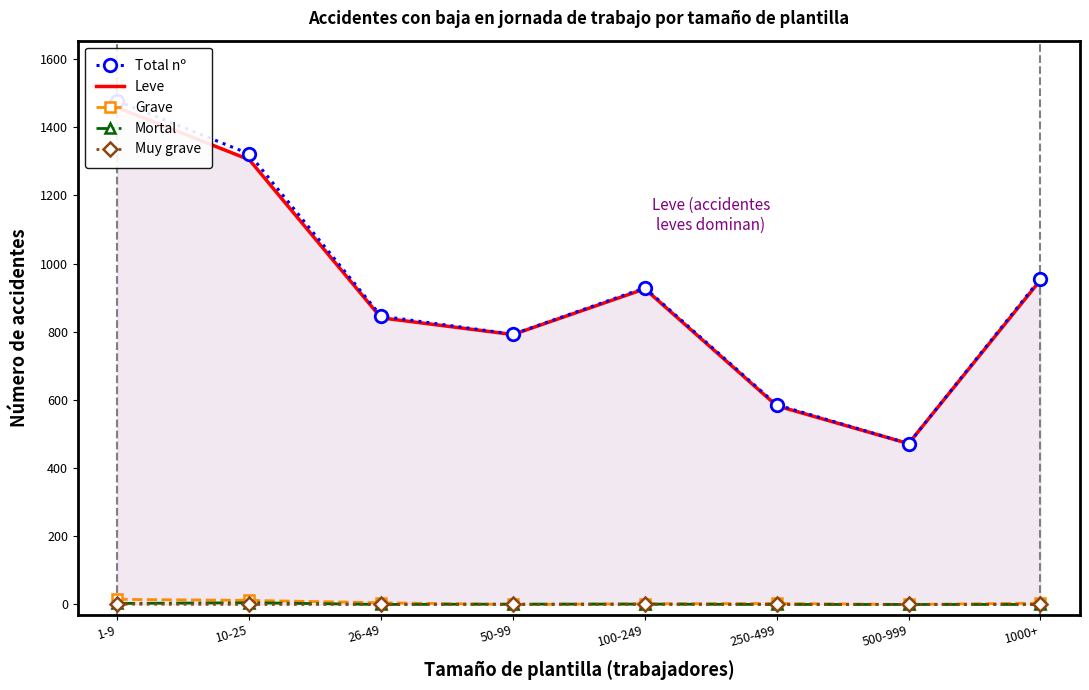

What is the average value of the Leve series?

916